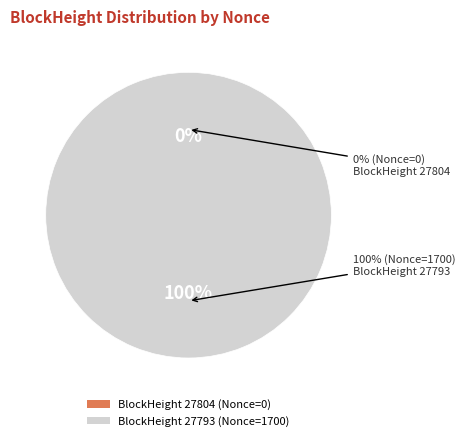

What portion of the pie excludes 27804?

100.0%